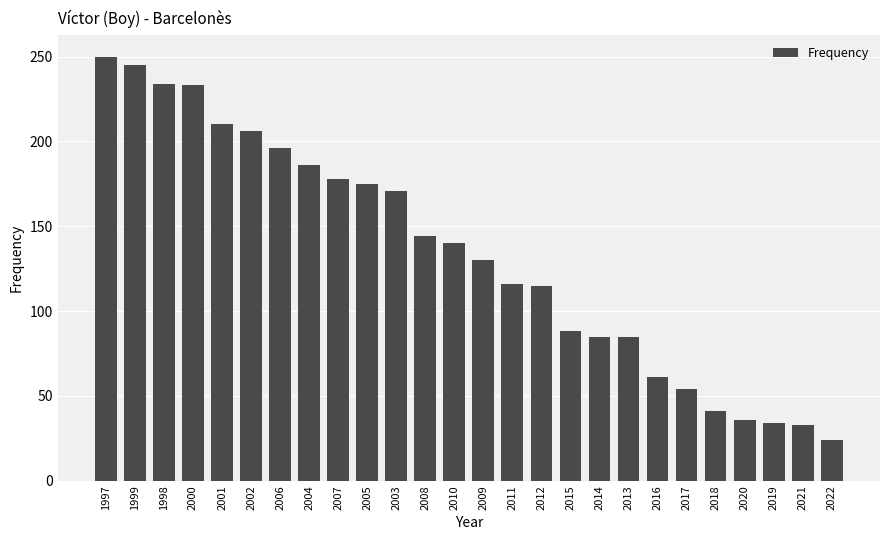

The chart shows a value of 115 at 2012. True or false?

True